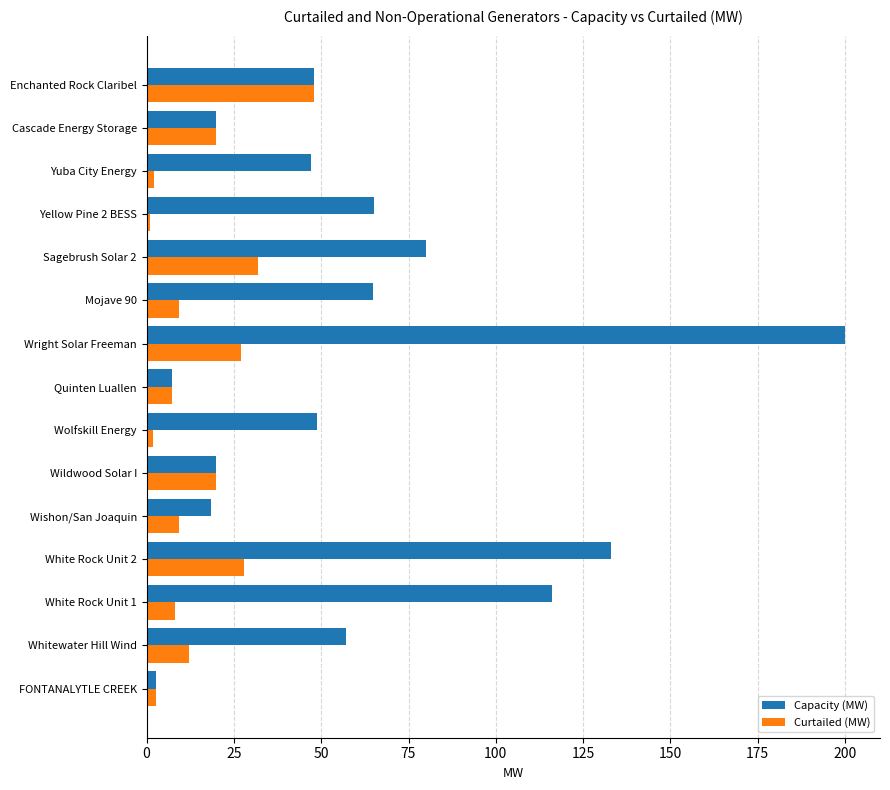

What is the total value across all series at White Rock Unit 2?

161.0